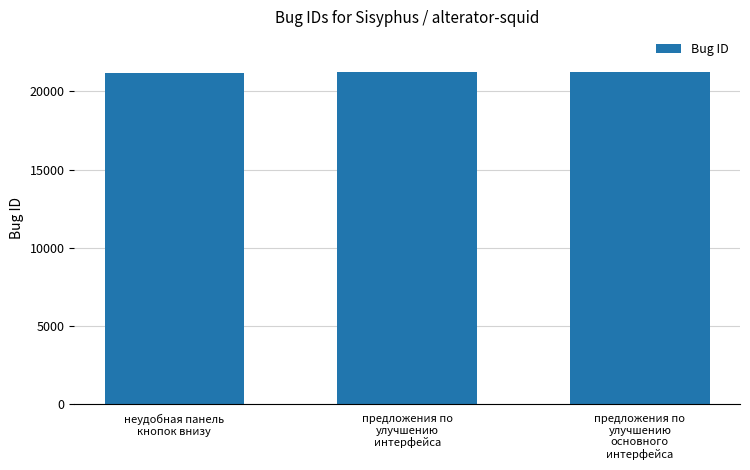

Where is the data nearest to the value 21210?

предложения по
улучшению
интерфейса